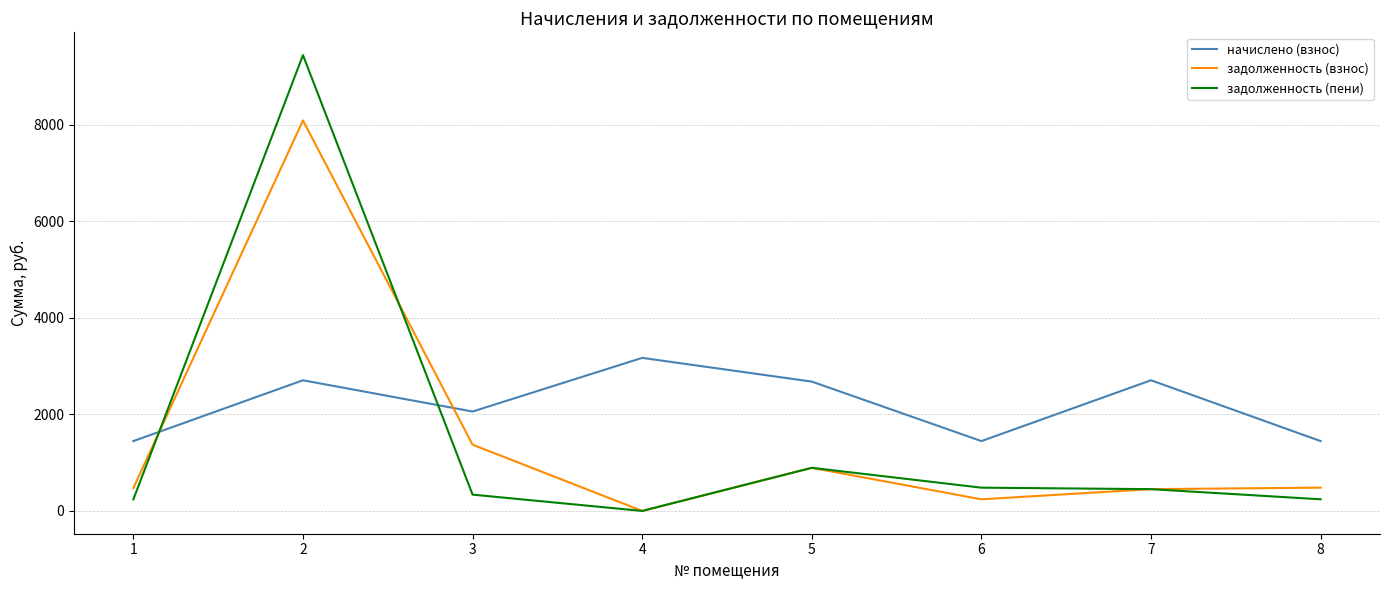

At which category does задолженность (пени) reach its first local peak?

2